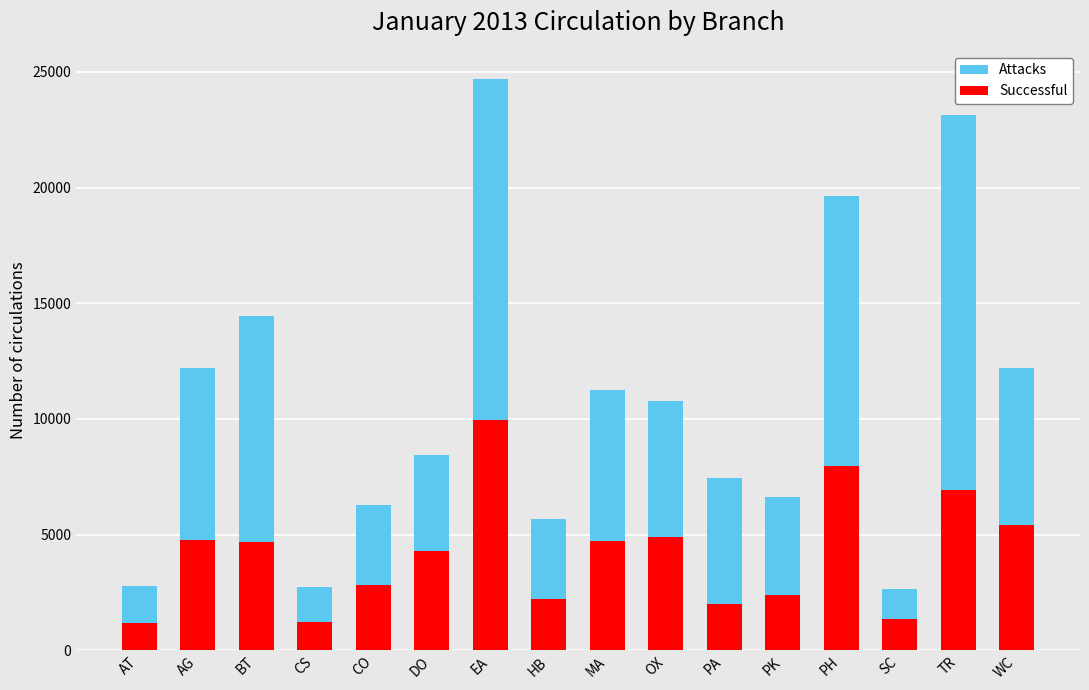

The Successful series shows 5426 at WC. True or false?

True